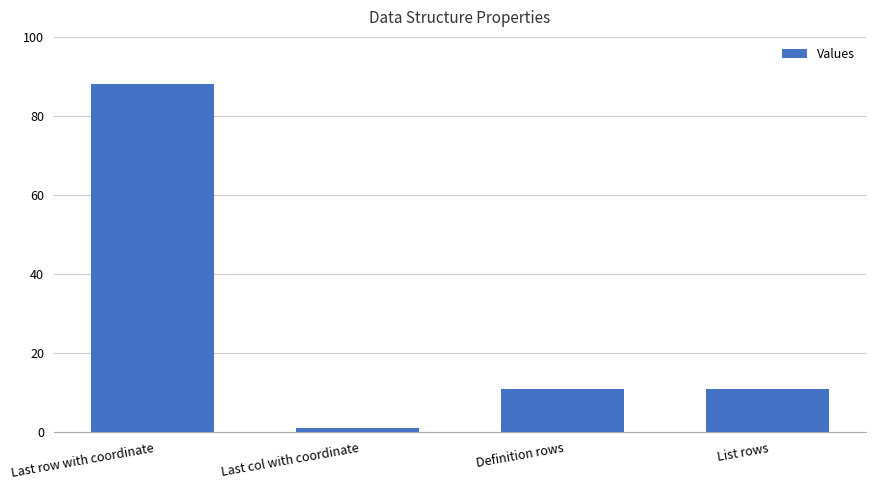

How many categories are shown in the chart?

4